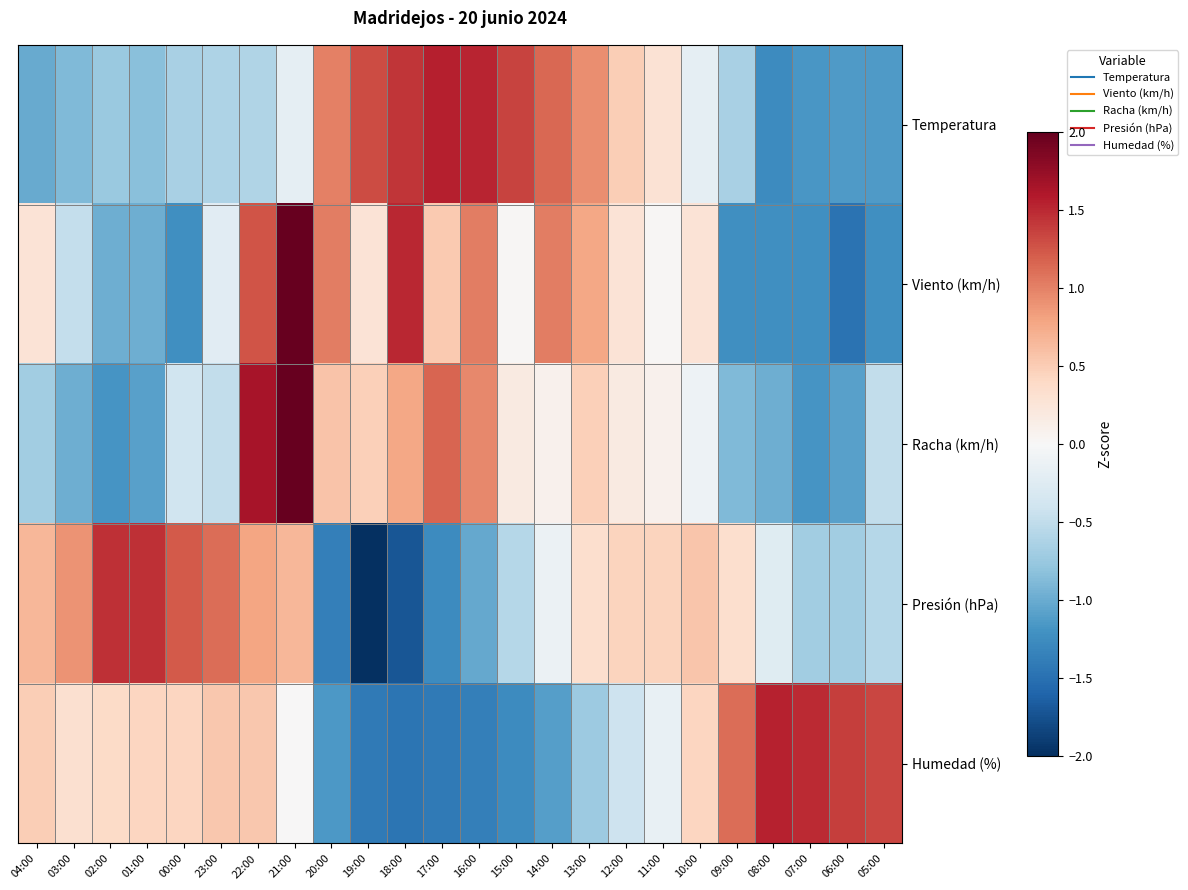

What is the total value across all series at 23:00?

0.3